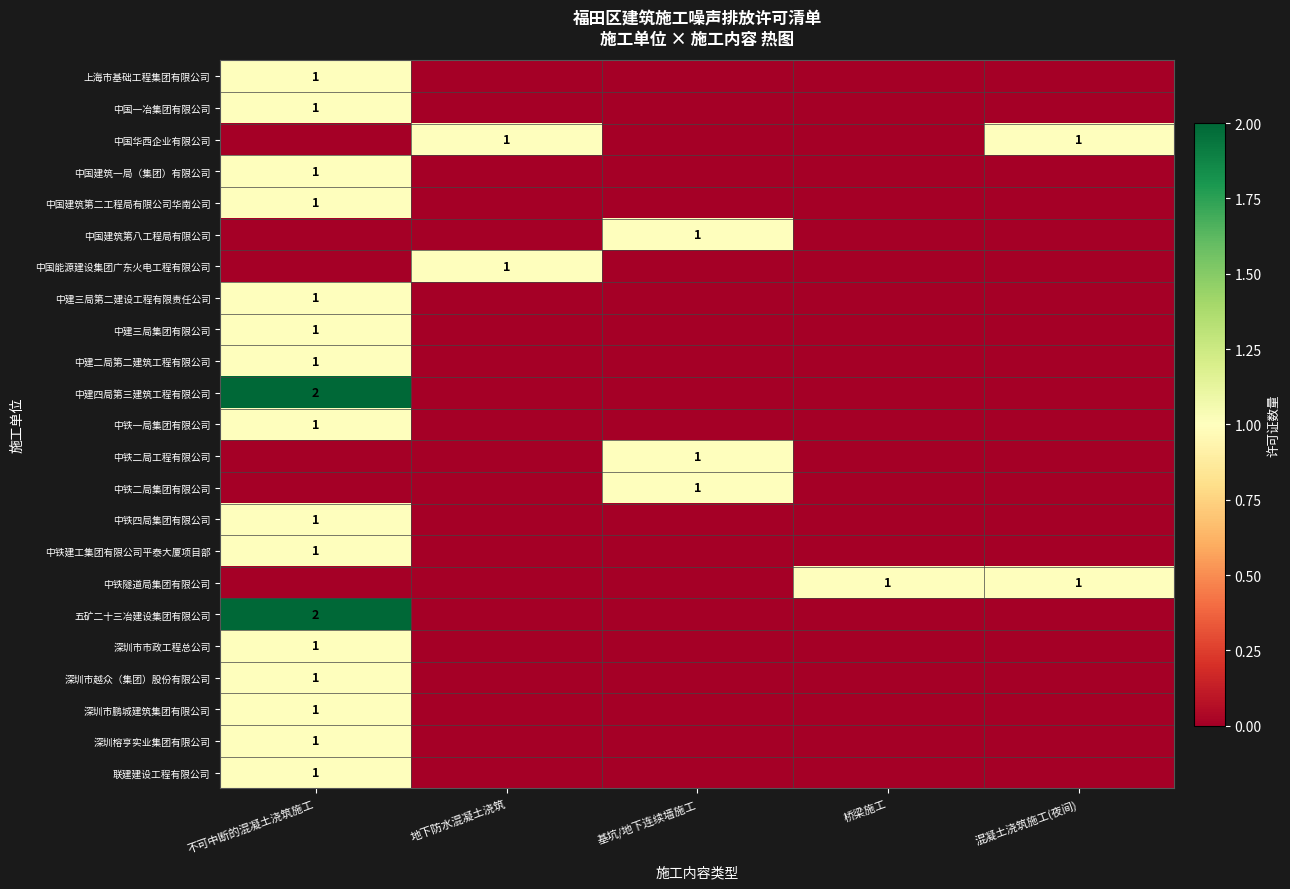

Is it true that 中国建筑第二工程局有限公司华南公司 equals 1 at 不可中断的混凝土浇筑施工?

True